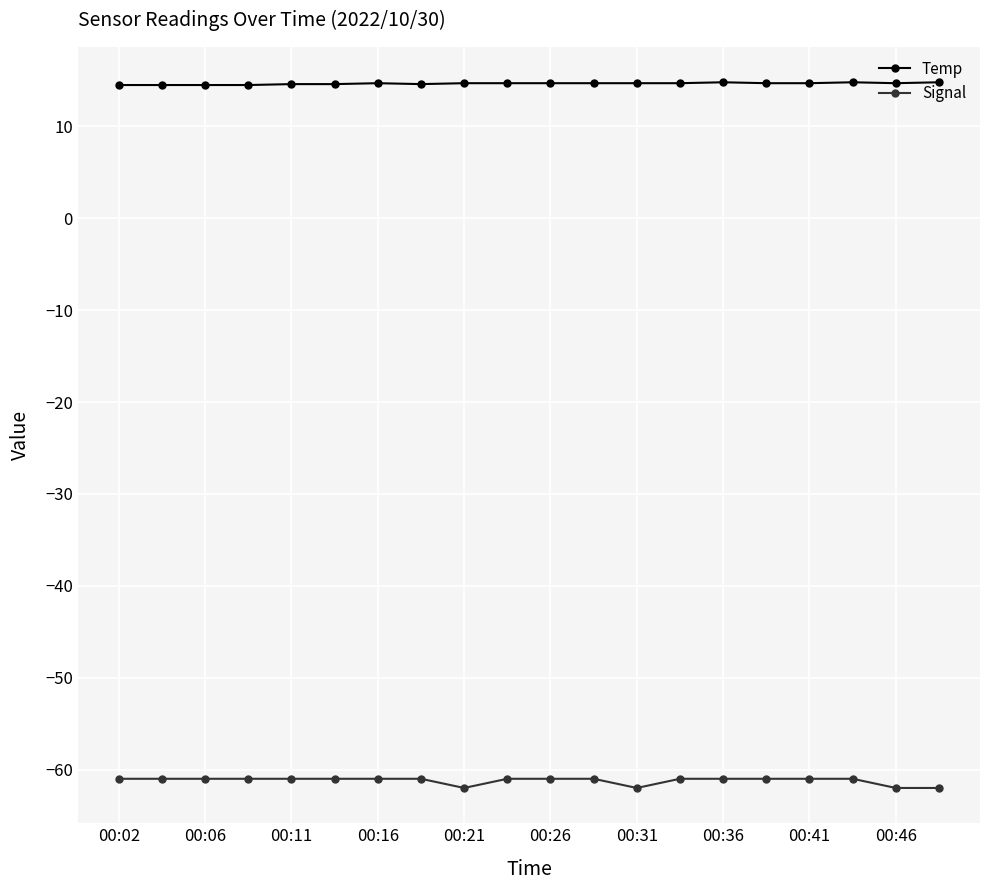

How many categories are shown in the chart?

20